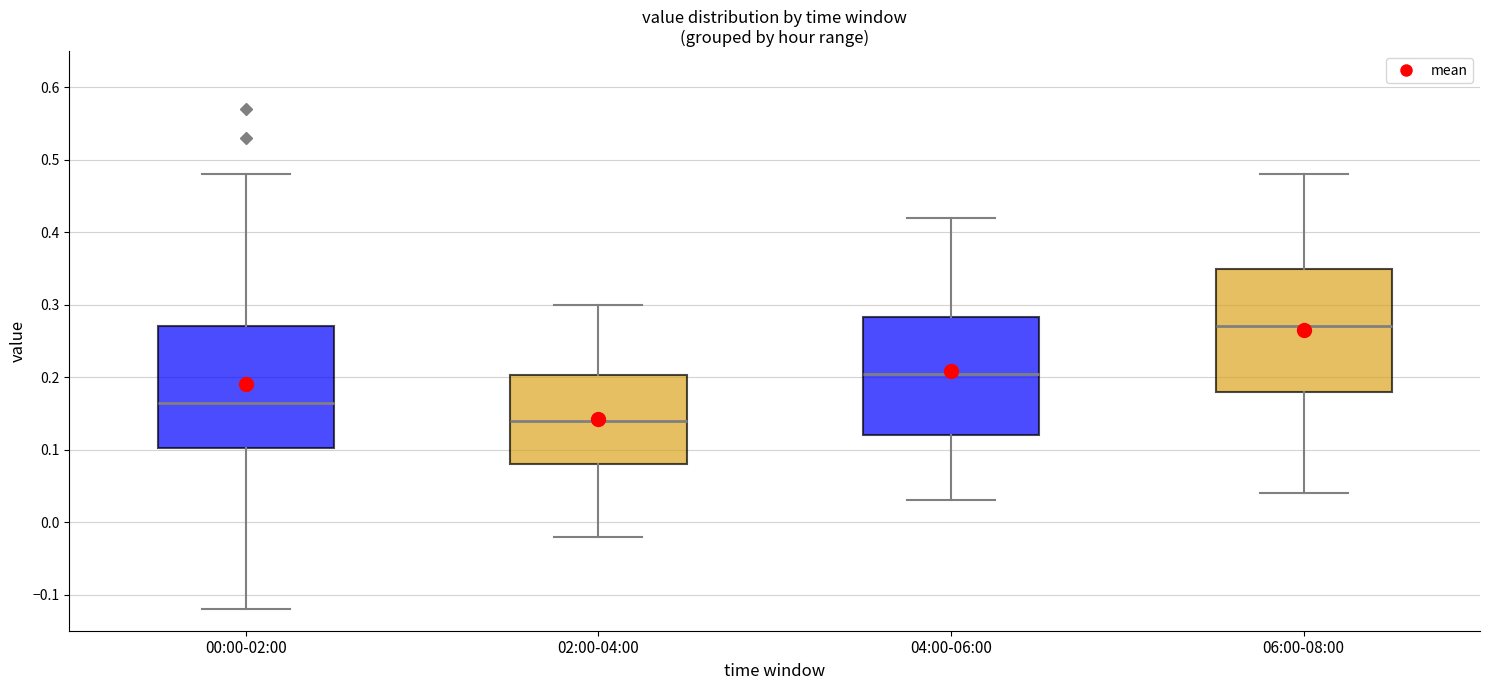

Reading left to right, read every box against the y-axis: the position of its median line, the range the box covers, and the ends of its whiskers. The values are not printed on the chart, so give them approximately, as read against the axis.

00:00-02:00: median 0.17, box 0.10 to 0.27, whiskers -0.12 to 0.48
02:00-04:00: median 0.14, box 0.08 to 0.20, whiskers -0.02 to 0.30
04:00-06:00: median 0.21, box 0.12 to 0.28, whiskers 0.03 to 0.42
06:00-08:00: median 0.27, box 0.18 to 0.35, whiskers 0.04 to 0.48